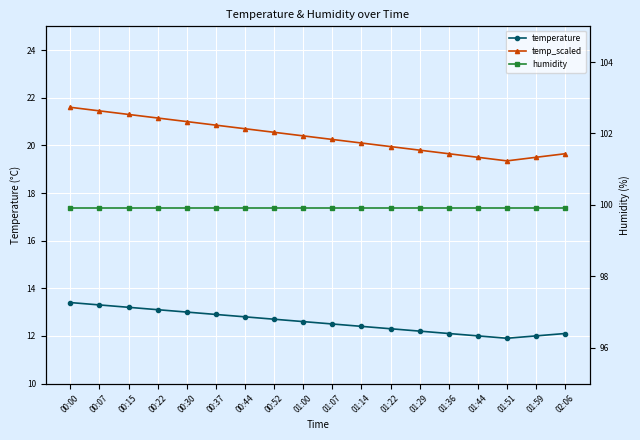

How many values in the temp_scaled series exceed 20?

11